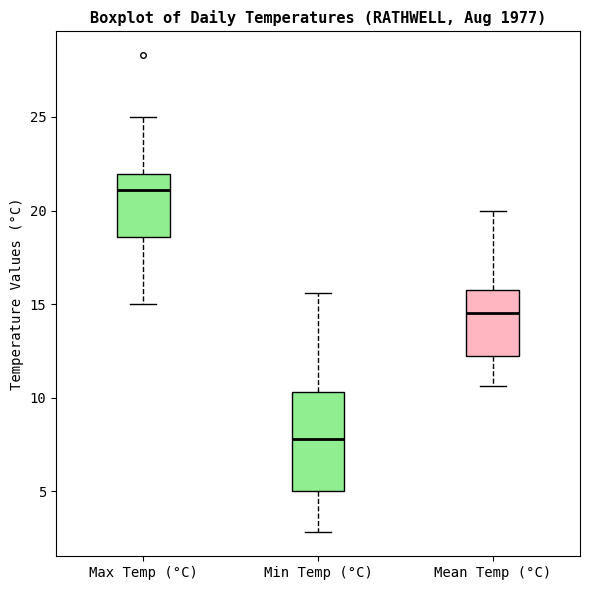

Comparing the boxes themselves (not the whiskers), which one is the tallest?

Min Temp (°C)